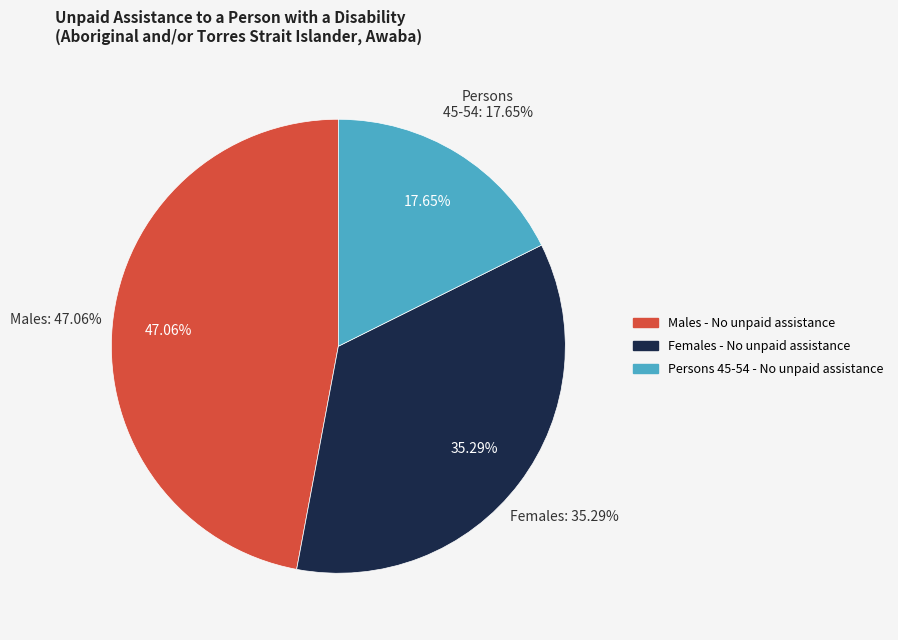

How many slices are in this pie chart?

3